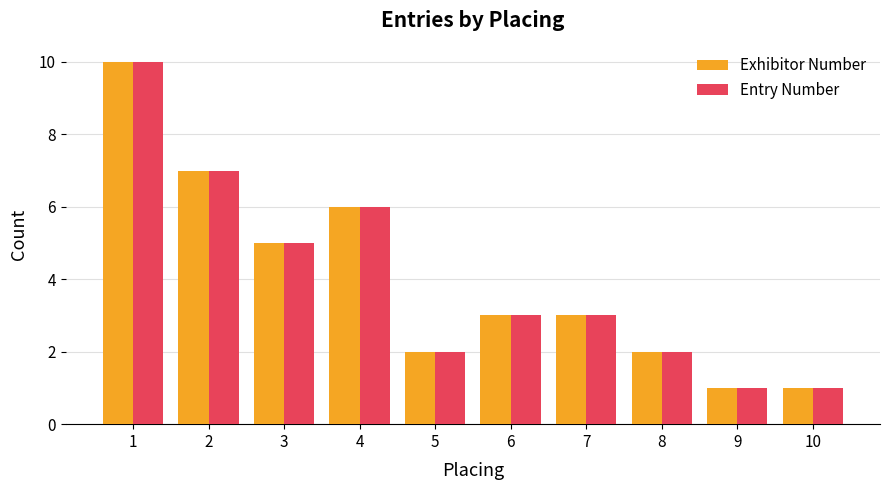

The value of Exhibitor Number at 1 is 10. True or false?

True